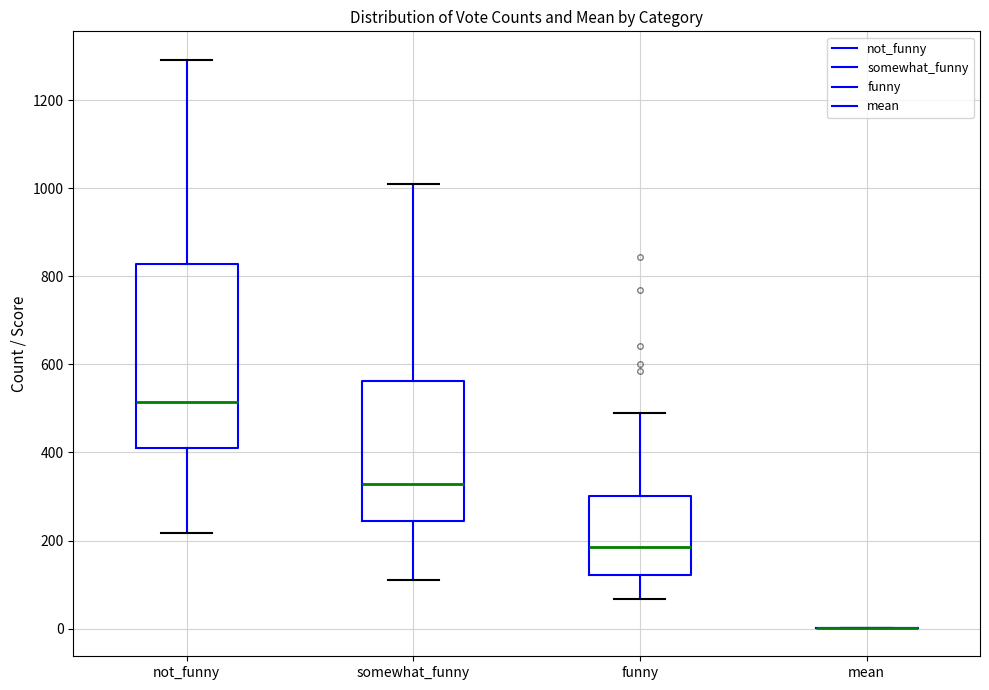

Reading left to right, transcribe this box plot: for each box, give where its median line is, the range the box spans, and where its two whiskers end, as read against the y-axis. The values are not printed on the chart, so give them approximately, as read against the axis.

not_funny: median 520, box 420 to 820, whiskers 220 to 1300
somewhat_funny: median 320, box 240 to 560, whiskers 120 to 1020
funny: median 180, box 120 to 300, whiskers 60 to 500
mean: box collapsed to a line at 0, whiskers 0 to 0